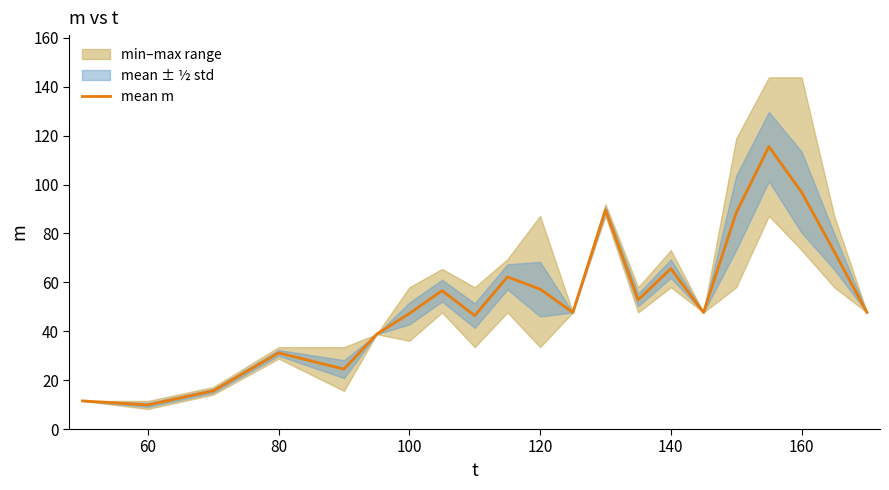

What position from the right is 60?

20